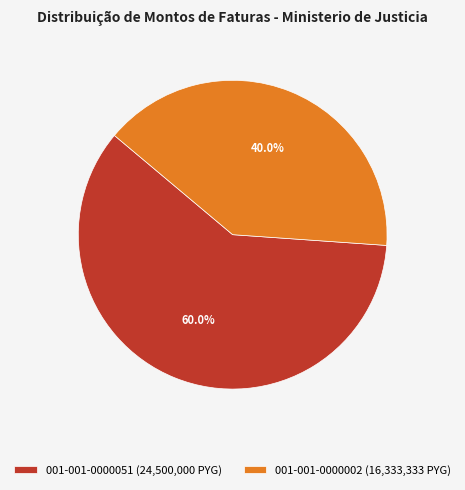

Which category has the biggest portion of the pie?

001-001-0000051